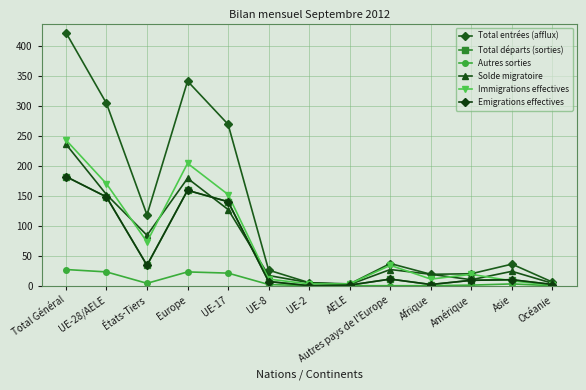

Which label corresponds to the smallest value in the chart?

UE-2